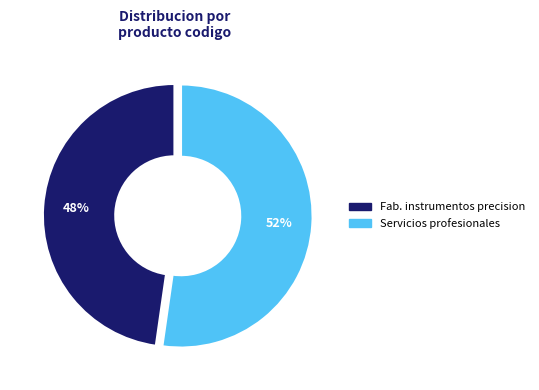

Is there any slice that represents more than half of the pie?

Yes